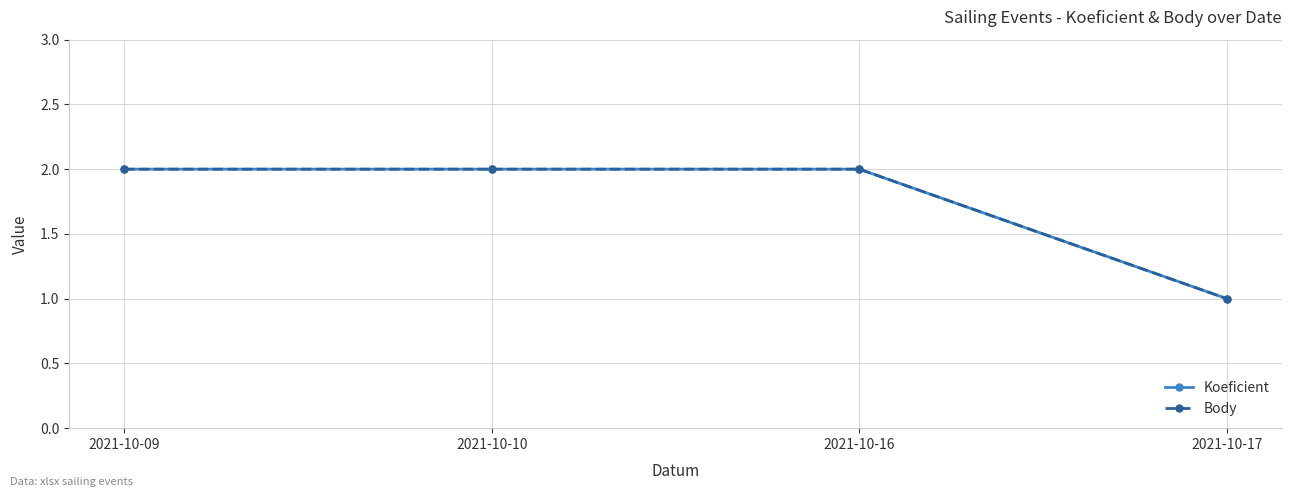

Reading left to right, extract all data points from this chart.

Koeficient: 2021-10-09=2	2021-10-10=2	2021-10-16=2	2021-10-17=1
Body: 2021-10-09=2	2021-10-10=2	2021-10-16=2	2021-10-17=1